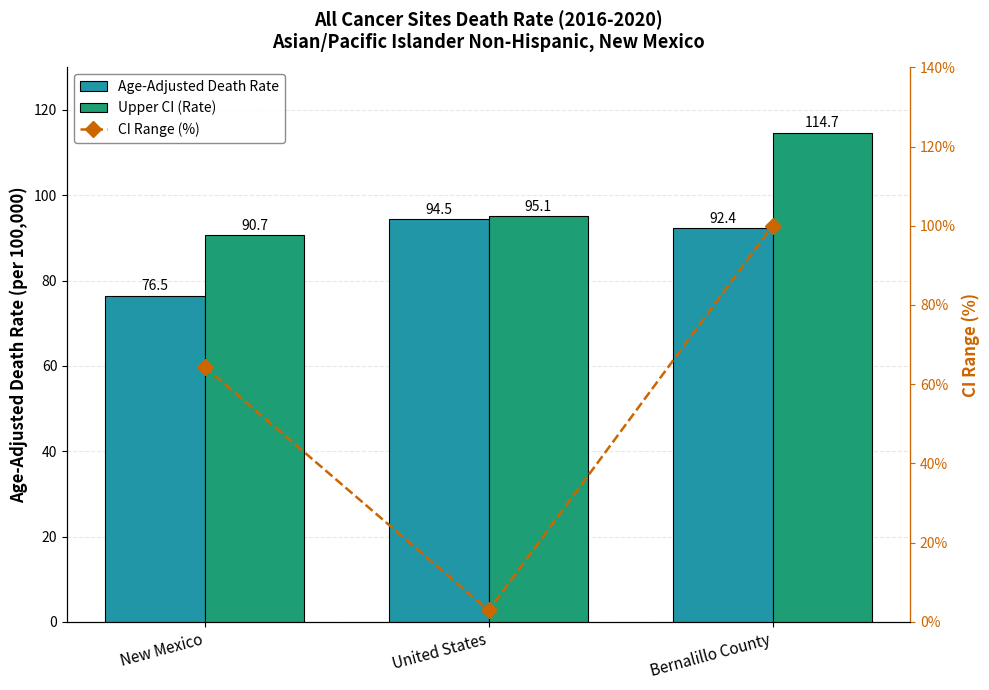

True or false: CI Range (%) has a value of 5.2 at United States.

False